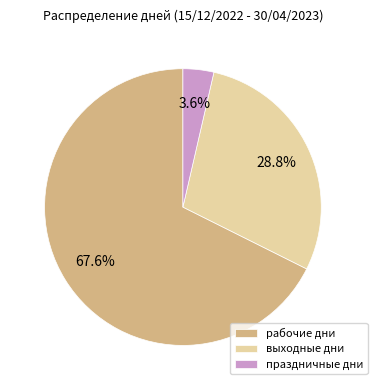

Which slice is the smallest?

праздничные дни